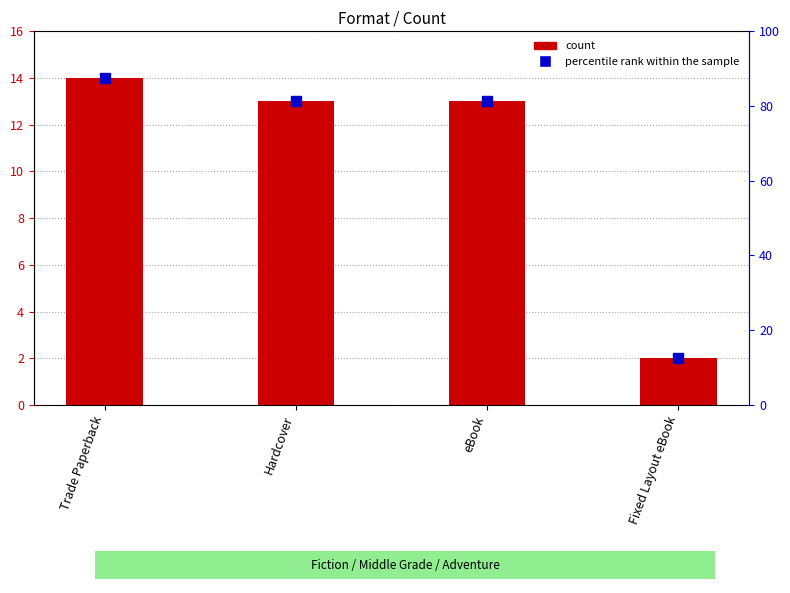

What are all the series names shown in the legend?

count, percentile rank within the sample